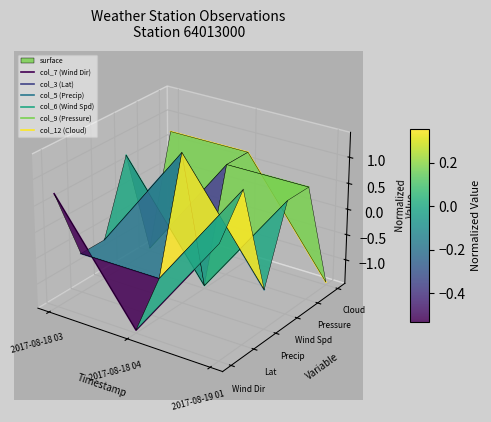

Is this an area chart (filled region under the line)?

No